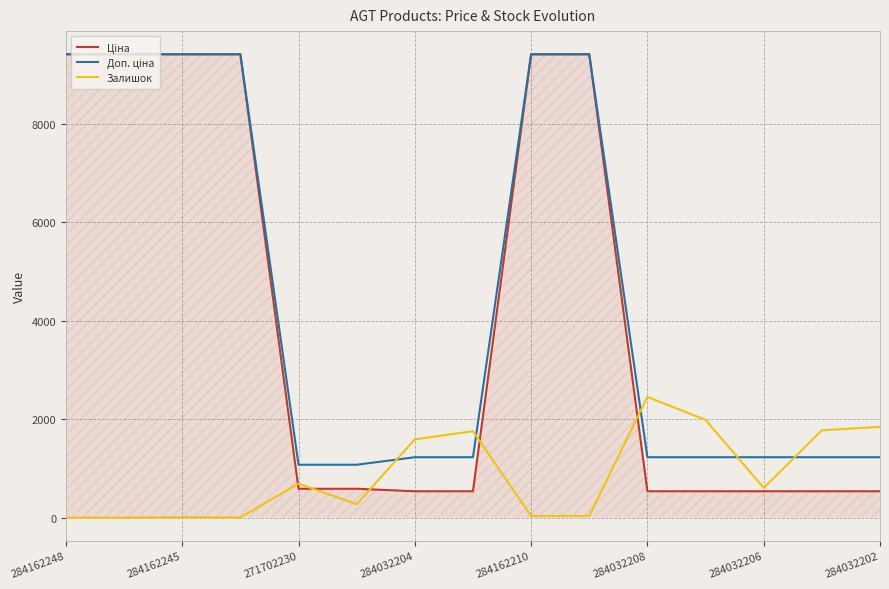

True or false: Залишок has more than 2 interior local peaks.

True